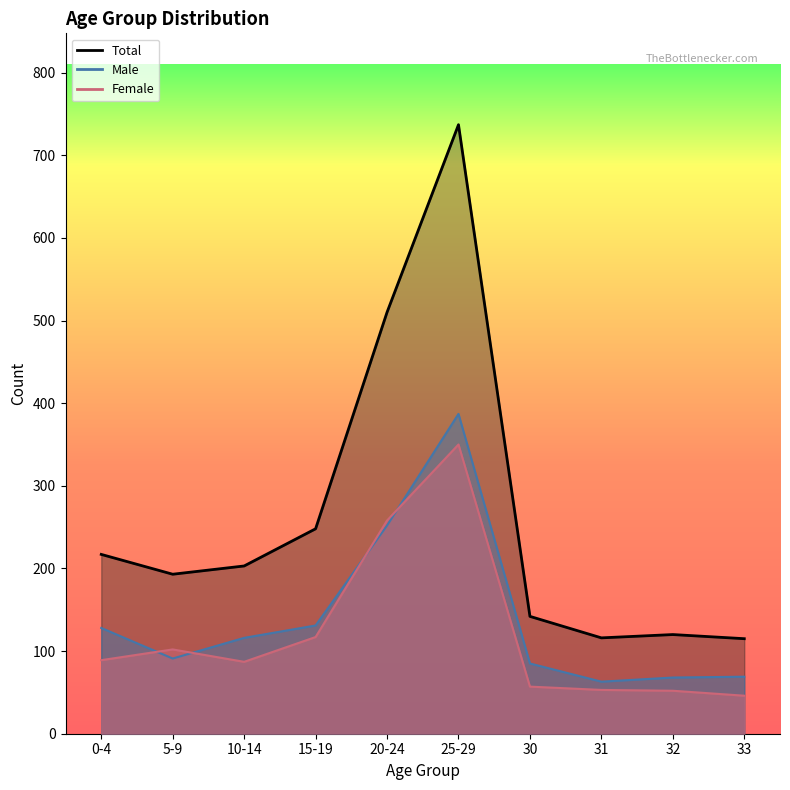

How many values in the Female series exceed 89?

4